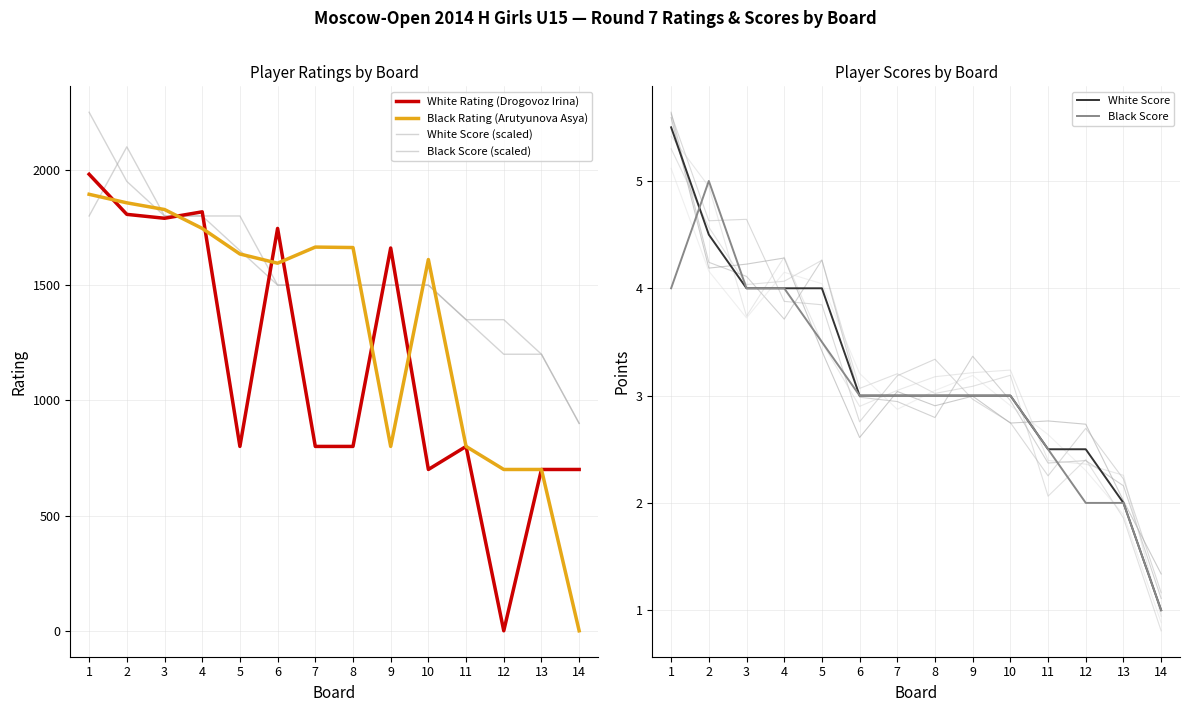

Between 4 and 10, which series saw the biggest shift?

White Rating (Drogovoz Irina)